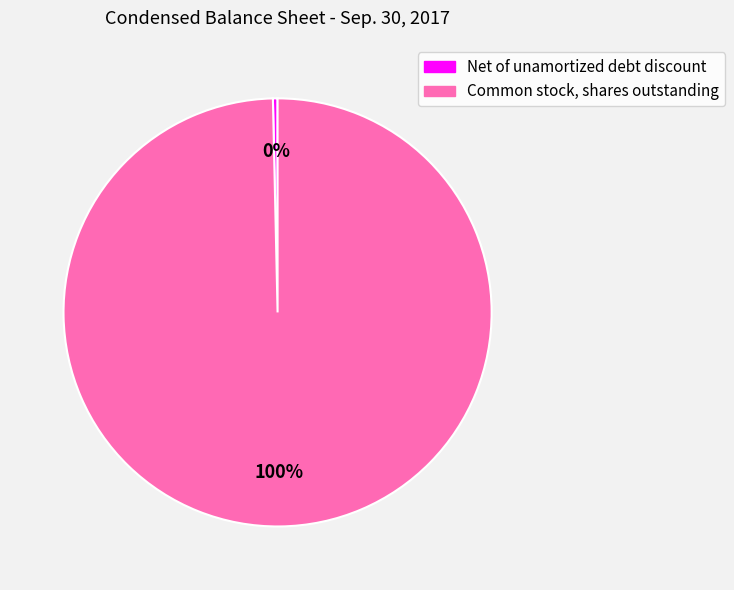

How many segments does this pie chart have?

2